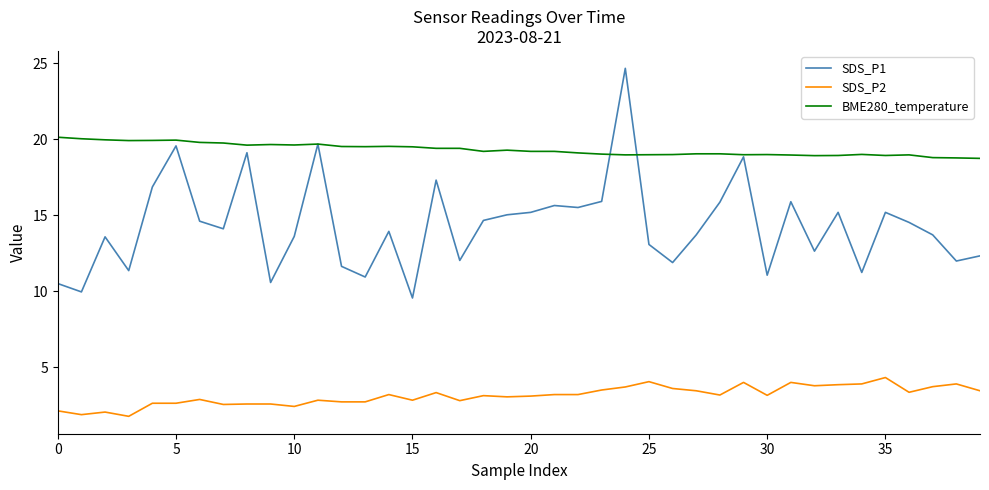

True or false: SDS_P1 has more than 0 points higher than both neighbors.

True